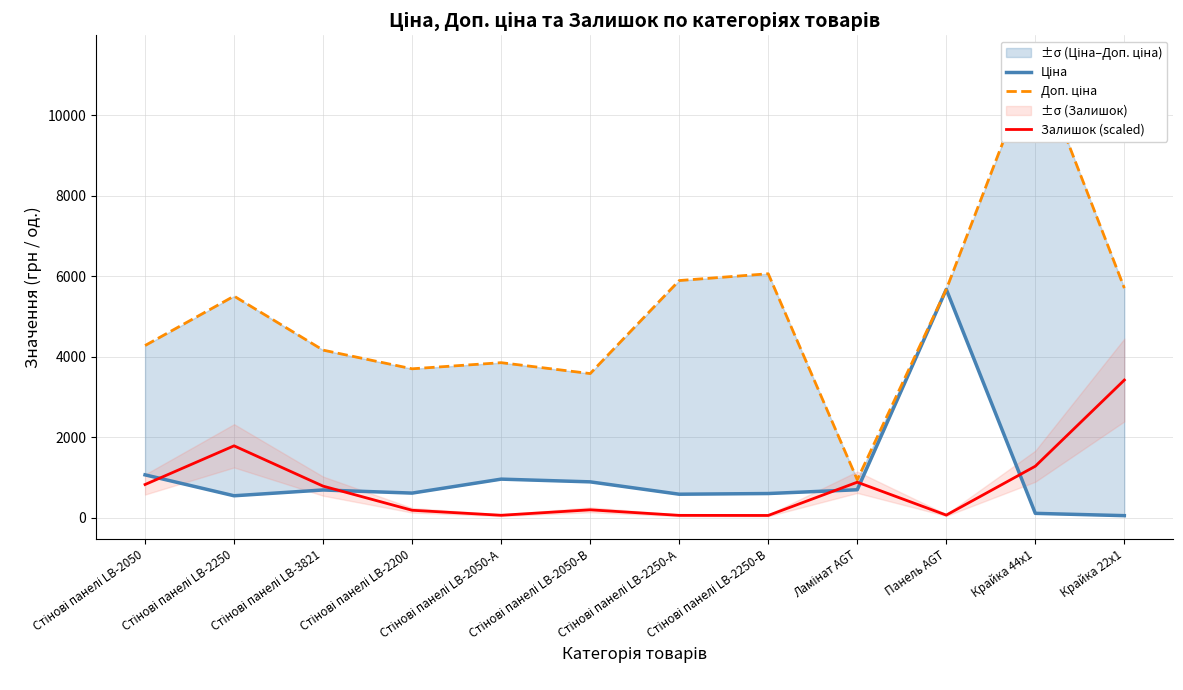

At which category is the sum across all series the highest?

Крайка 44x1